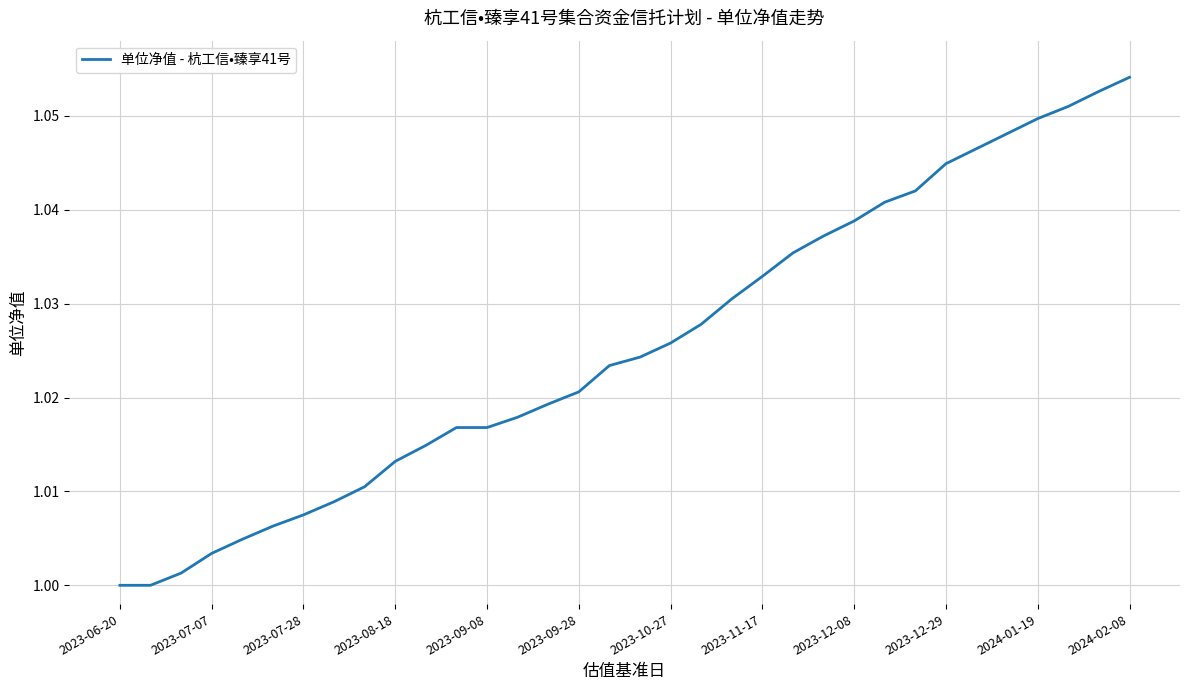

How many lines are shown in the chart?

1